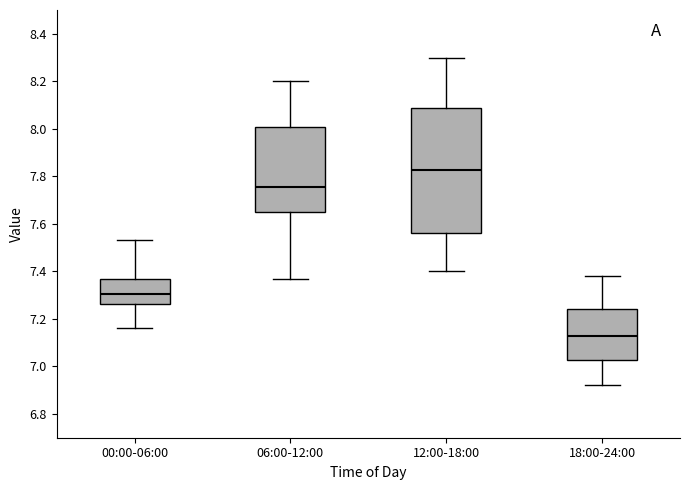

Which box's median line is the highest?

12:00-18:00